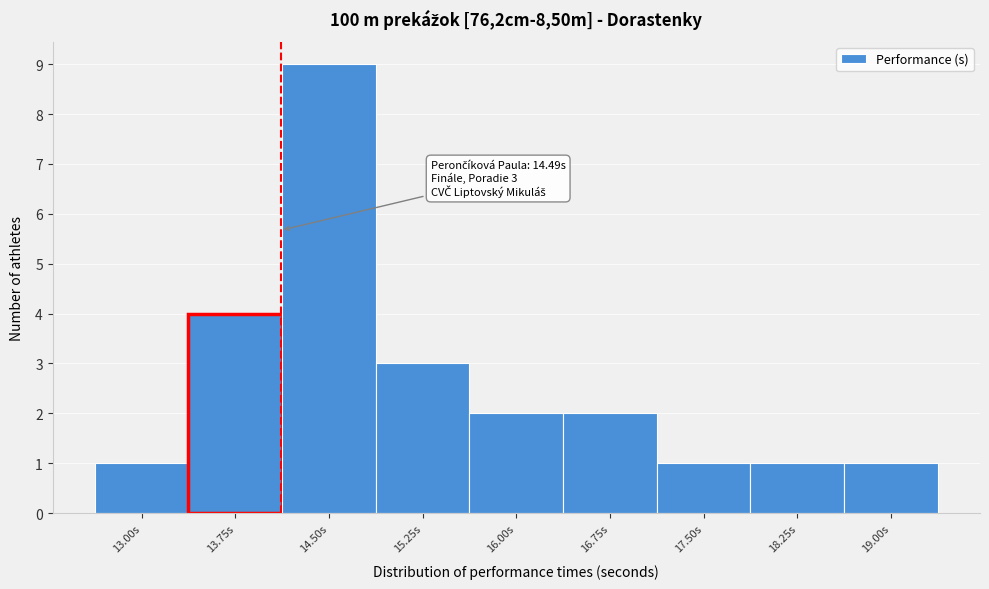

Reading left to right, extract all data points from this chart.

13.00s=1	13.75s=4	14.50s=9	15.25s=3	16.00s=2	16.75s=2	17.50s=1	18.25s=1	19.00s=1